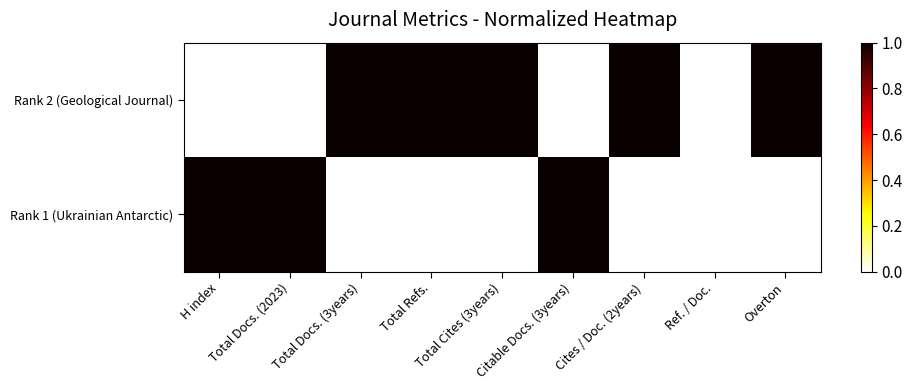

Reading right to left, what are all the values shown in this chart?

Rank 2 (Geological Journal): Overton=1	Ref. / Doc.=0	Cites / Doc. (2years)=1	Citable Docs. (3years)=0	Total Cites (3years)=1	Total Refs.=1	Total Docs. (3years)=1	Total Docs. (2023)=0	H index=0
Rank 1 (Ukrainian Antarctic): Overton=0	Ref. / Doc.=0	Cites / Doc. (2years)=0	Citable Docs. (3years)=1	Total Cites (3years)=0	Total Refs.=0	Total Docs. (3years)=0	Total Docs. (2023)=1	H index=1